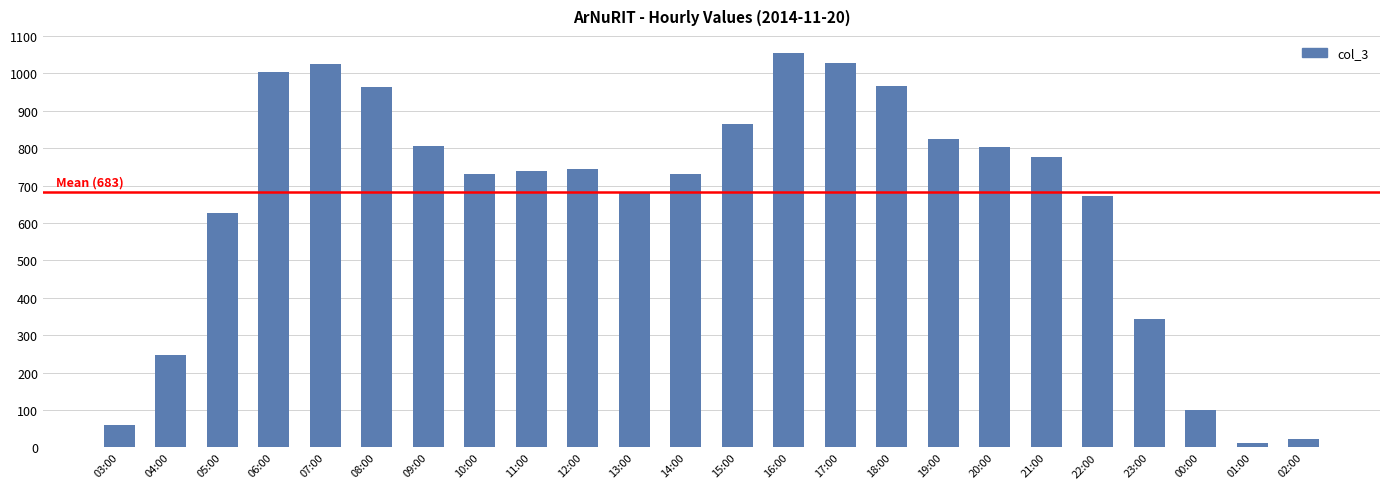

Which category has the highest value across all series?

16:00